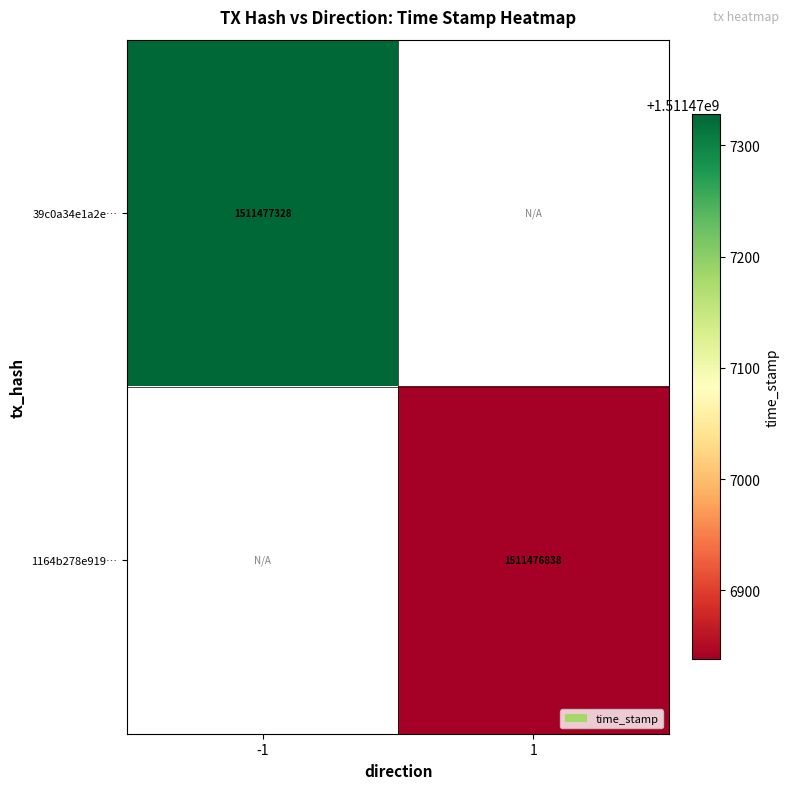

How many categories are shown in the chart?

2